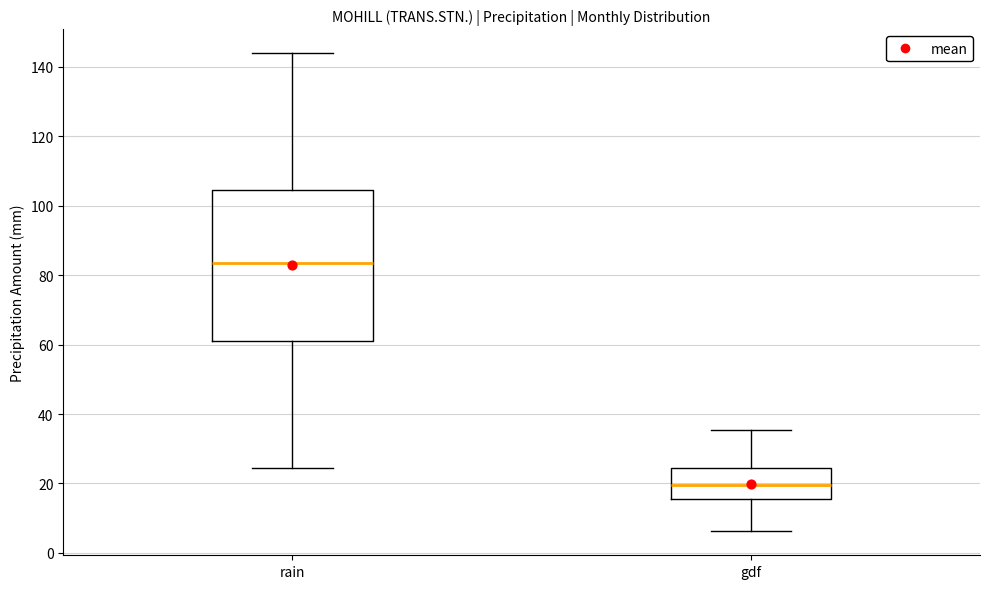

Reading left to right, read every box against the y-axis: the position of its median line, the range the box covers, and the ends of its whiskers. The values are not printed on the chart, so give them approximately, as read against the axis.

rain: median 84, box 62 to 104, whiskers 24 to 144
gdf: median 20, box 16 to 24, whiskers 6 to 36